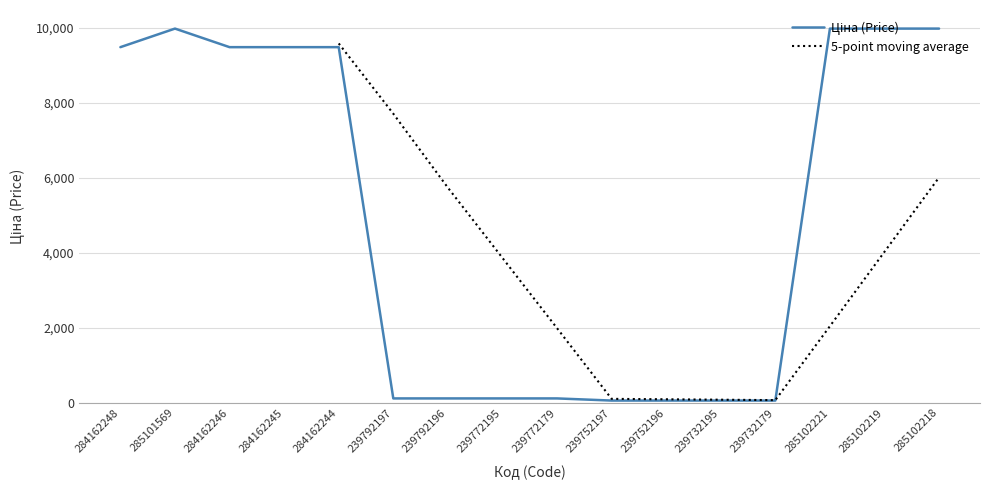

Rank the categories by value from lowest to highest.

239752197, 239752196, 239732195, 239732179, 239792197, 239792196, 239772195, 239772179, 284162248, 284162246, 284162245, 284162244, 285101569, 285102221, 285102219, 285102218